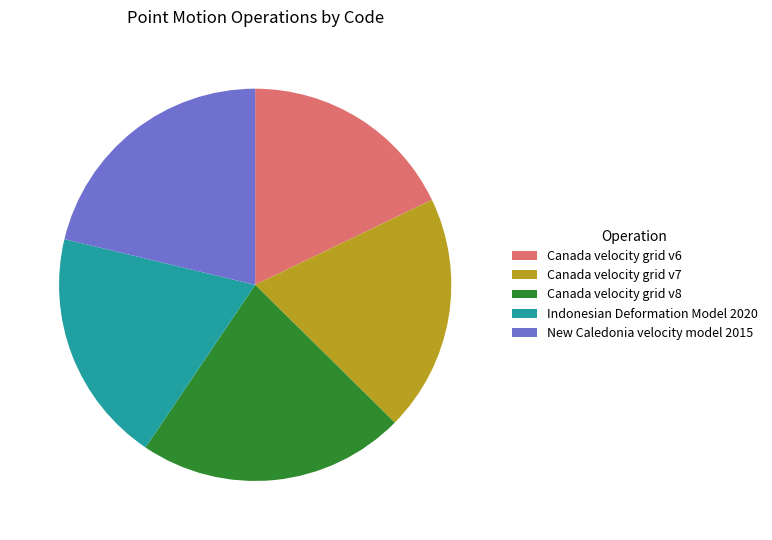

Count the number of slices in the pie.

5